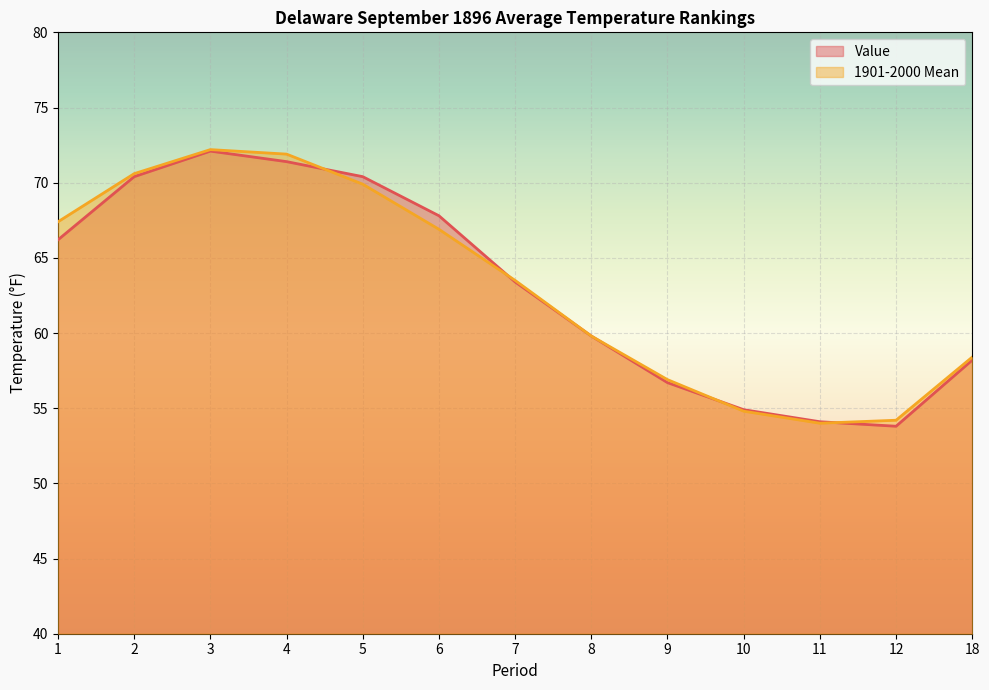

The value of Value at 3 is 72.1. True or false?

True